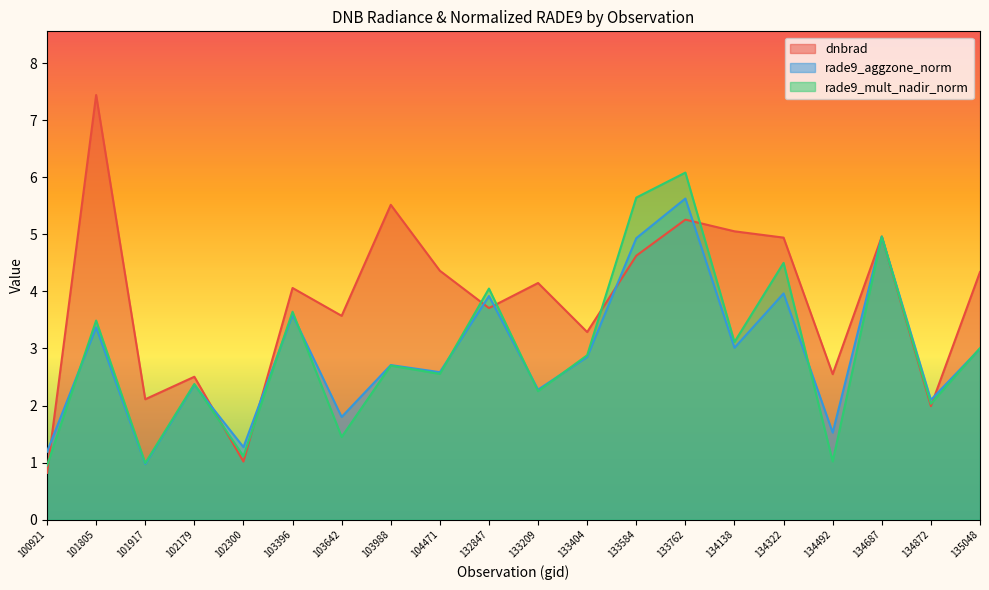

What is the difference between the maximum and second lowest values in the rade9_aggzone_norm series?

4.4